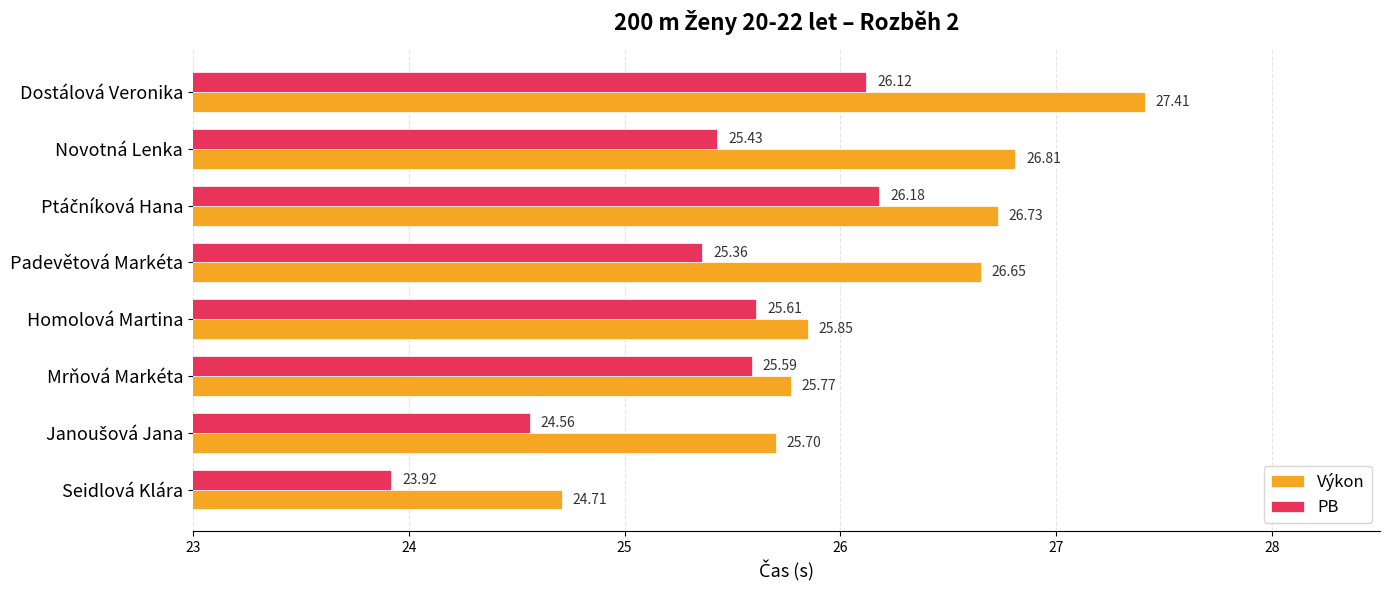

What is the difference between the maximum and minimum values in the Výkon series?

2.7